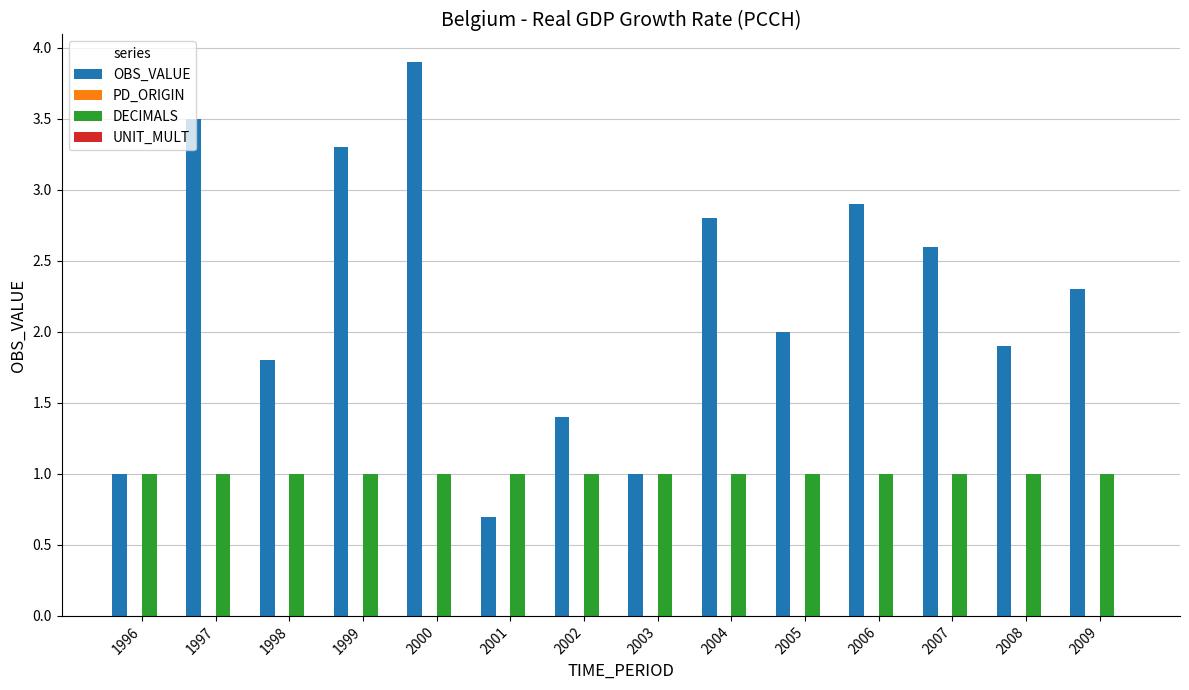

Reading left to right, what are all the values shown in this chart?

OBS_VALUE: 1.0	3.5	1.8	3.3	3.9	0.7	1.4	1.0	2.8	2.0	2.9	2.6	1.9	2.3
DECIMALS: 1.0	1.0	1.0	1.0	1.0	1.0	1.0	1.0	1.0	1.0	1.0	1.0	1.0	1.0